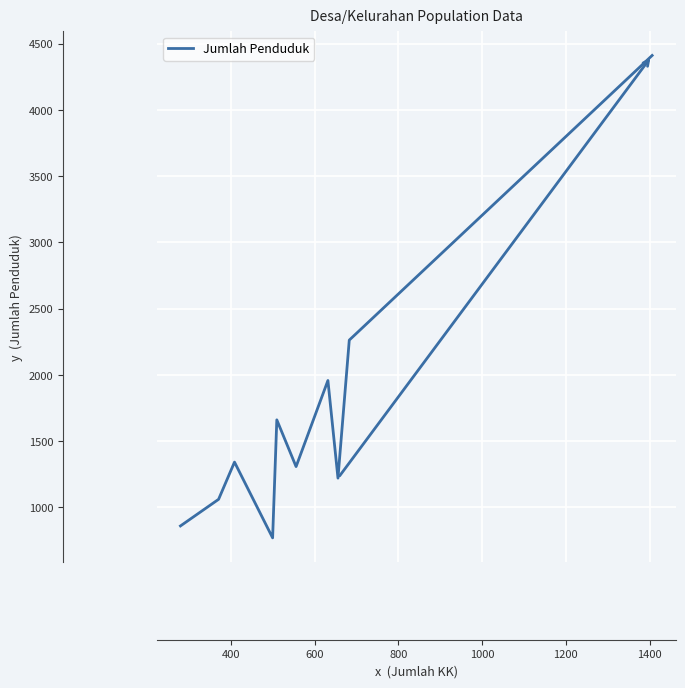

What is the difference between the second highest and second lowest values?

1403